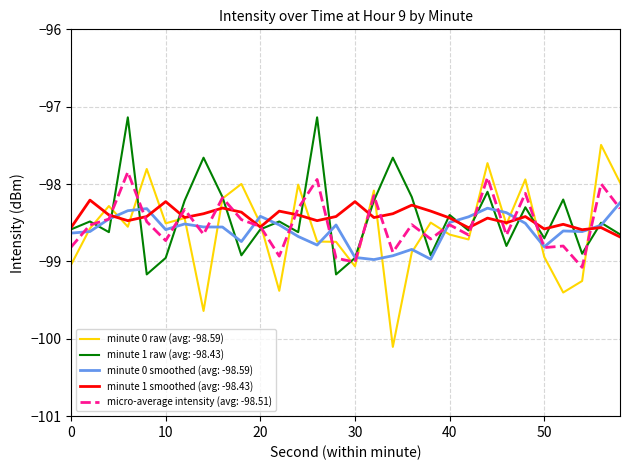

Which series has the widest spread of values?

minute 0 raw (avg: -98.59)